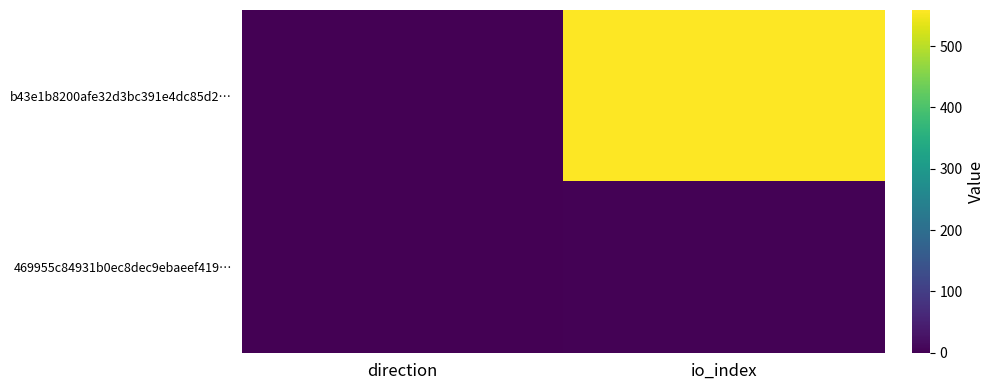

Which series changed the most between direction and io_index?

b43e1b8200afe32d3bc391e4dc85d2…